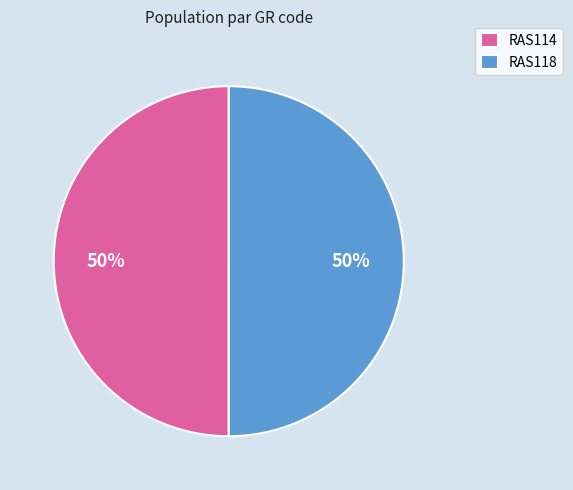

Approximately how many times larger is the value at RAS118 compared to RAS114?

1.0